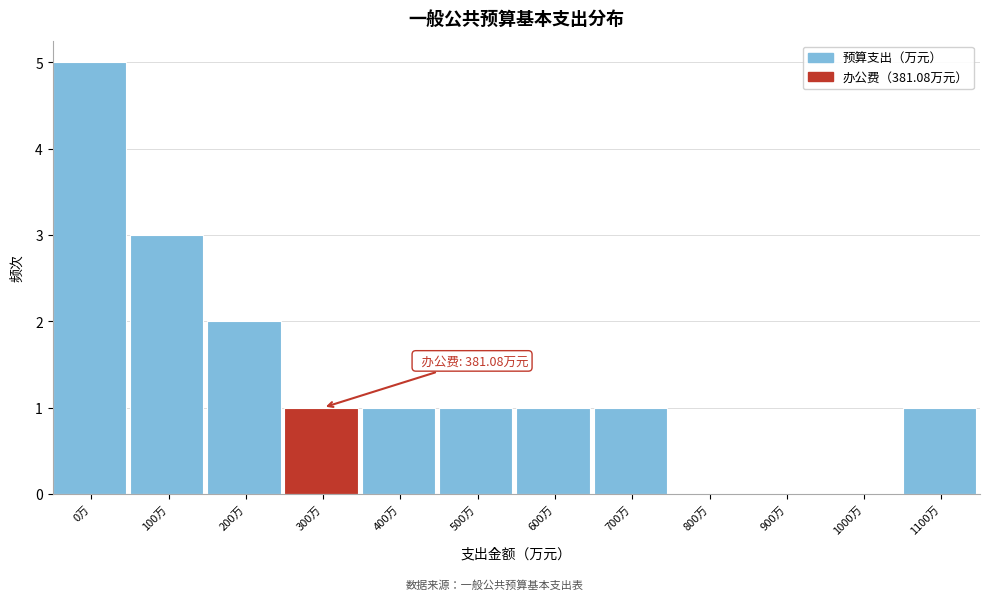

Reading left to right, what are all the values shown in this chart?

0万=5	100万=3	200万=2	300万=1	400万=1	500万=1	600万=1	700万=1	800万=0	900万=0	1000万=0	1100万=1